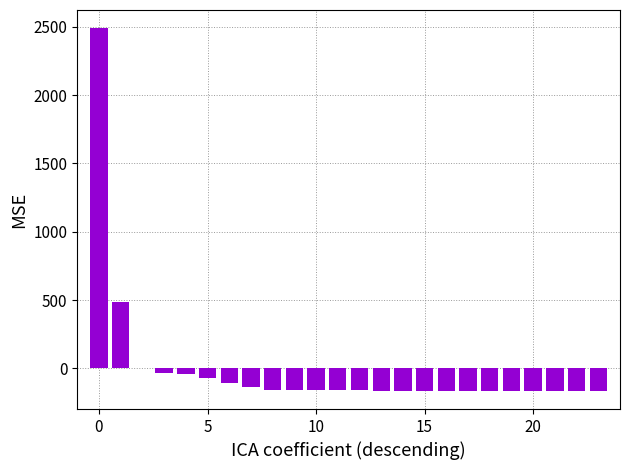

What is the greatest value displayed?

2489.6